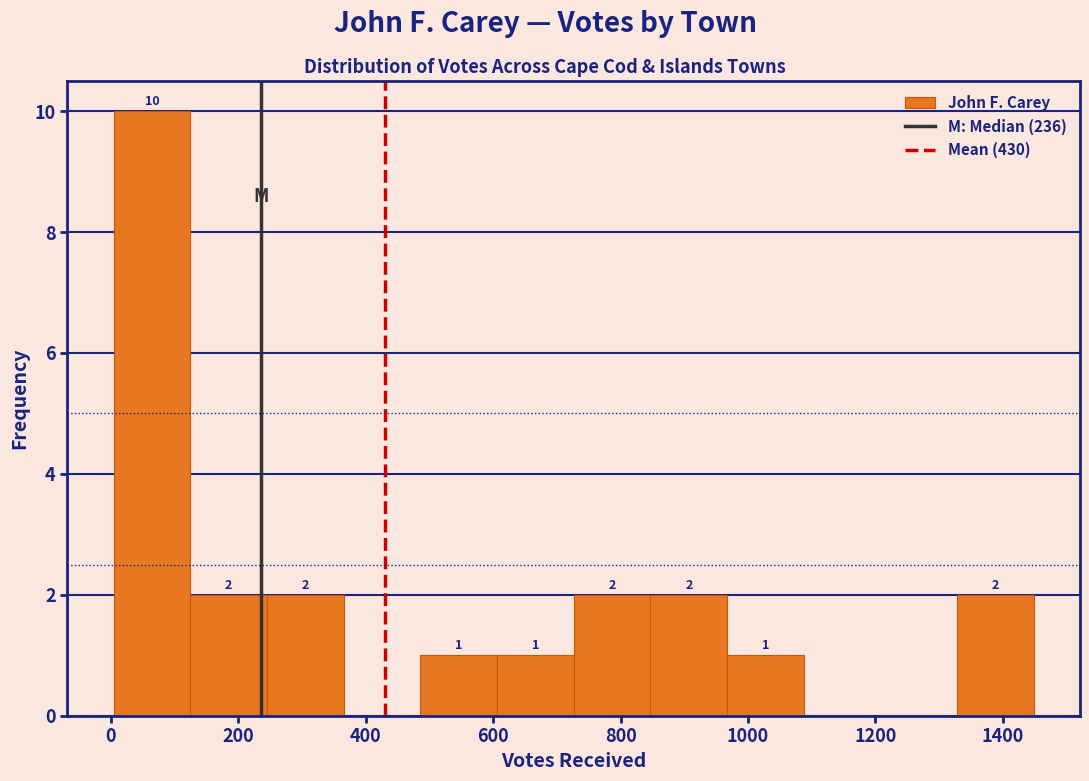

Over which range of the x-axis is the bar tallest?

0 to 120